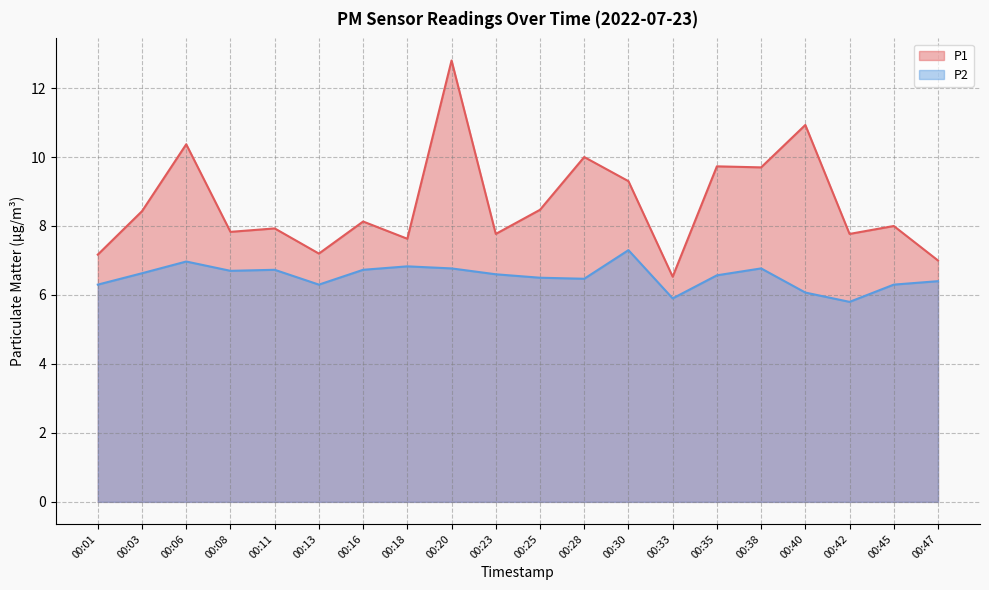

Is the value of P2 at 00:40 greater than the value of P1 at 00:35?

No